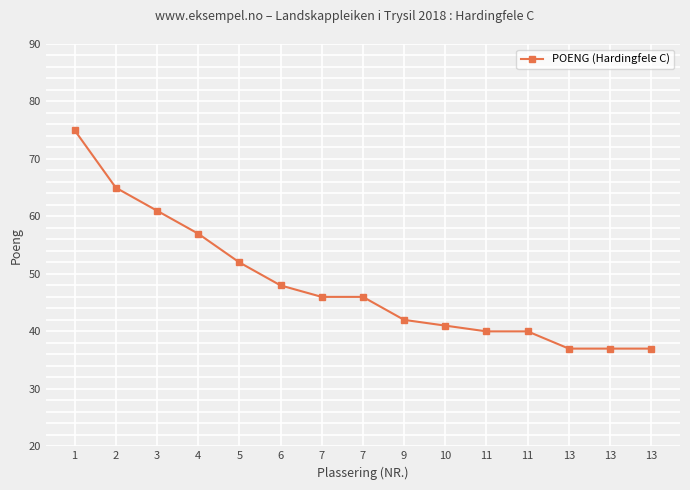

How many lines are shown in the chart?

1